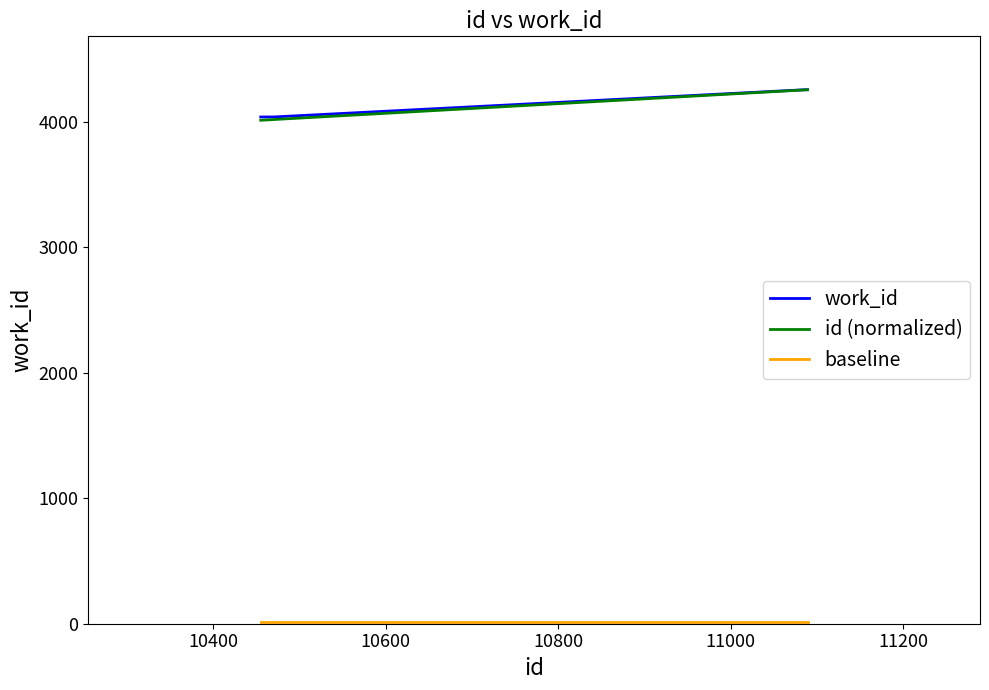

Which series has the largest range (max minus min)?

id (normalized)